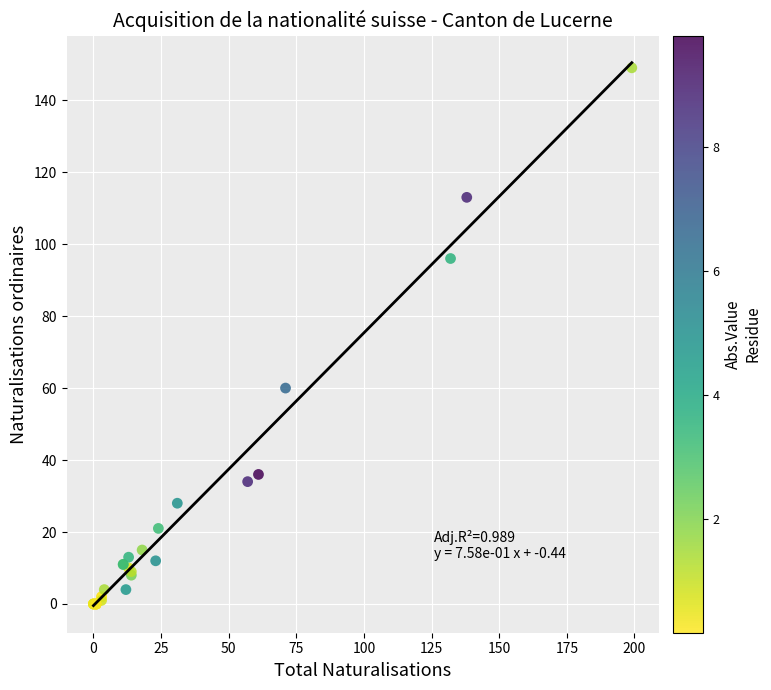

What Y value in the scatter plot is closest to 74?

60